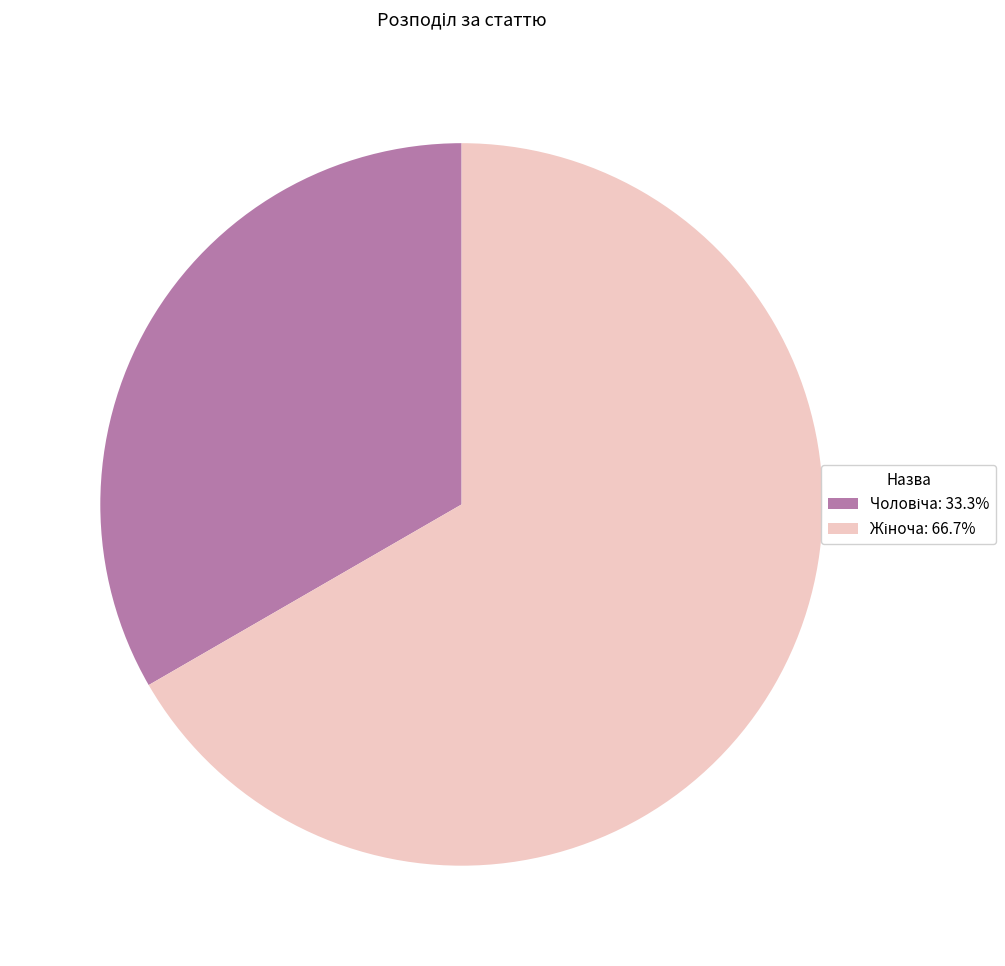

Is there any slice that represents more than half of the pie?

Yes